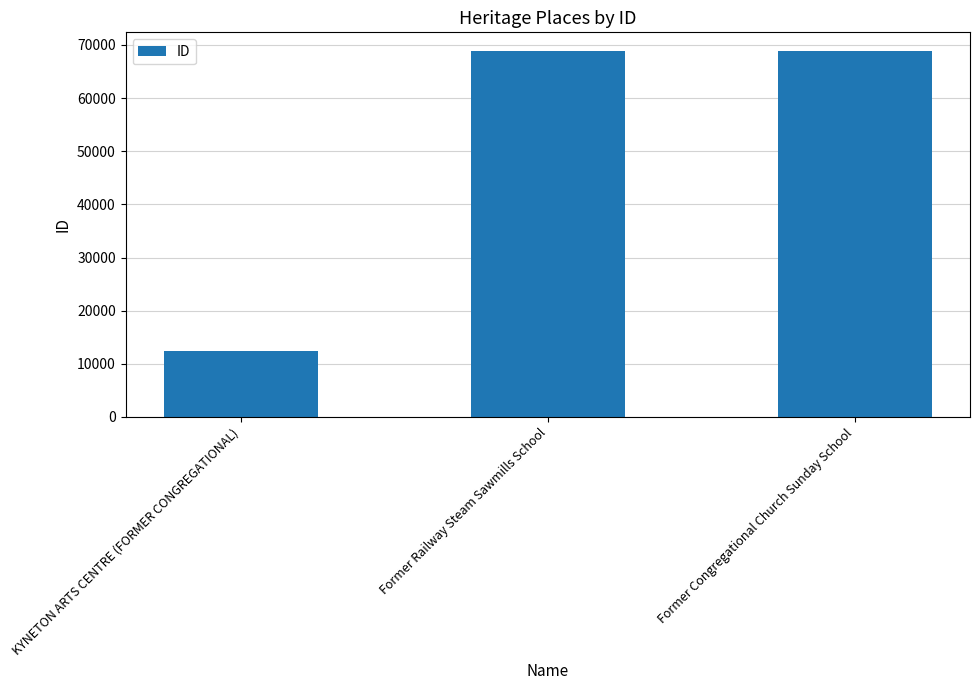

What is the difference between the values at KYNETON ARTS CENTRE (FORMER CONGREGATIONAL) and Former Congregational Church Sunday School?

56482